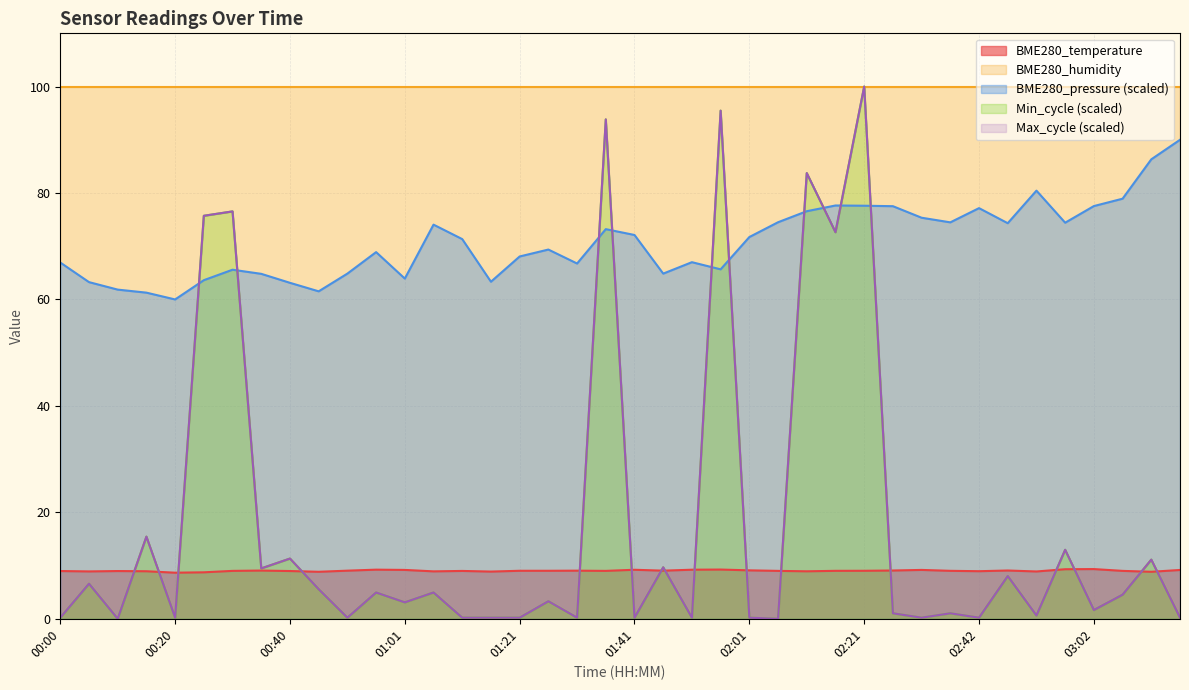

What is the label of the 13th point from the left?

01:01